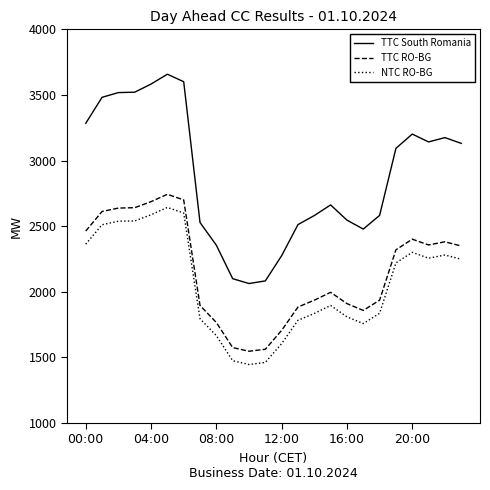

What is the average value of the TTC South Romania series?

2881